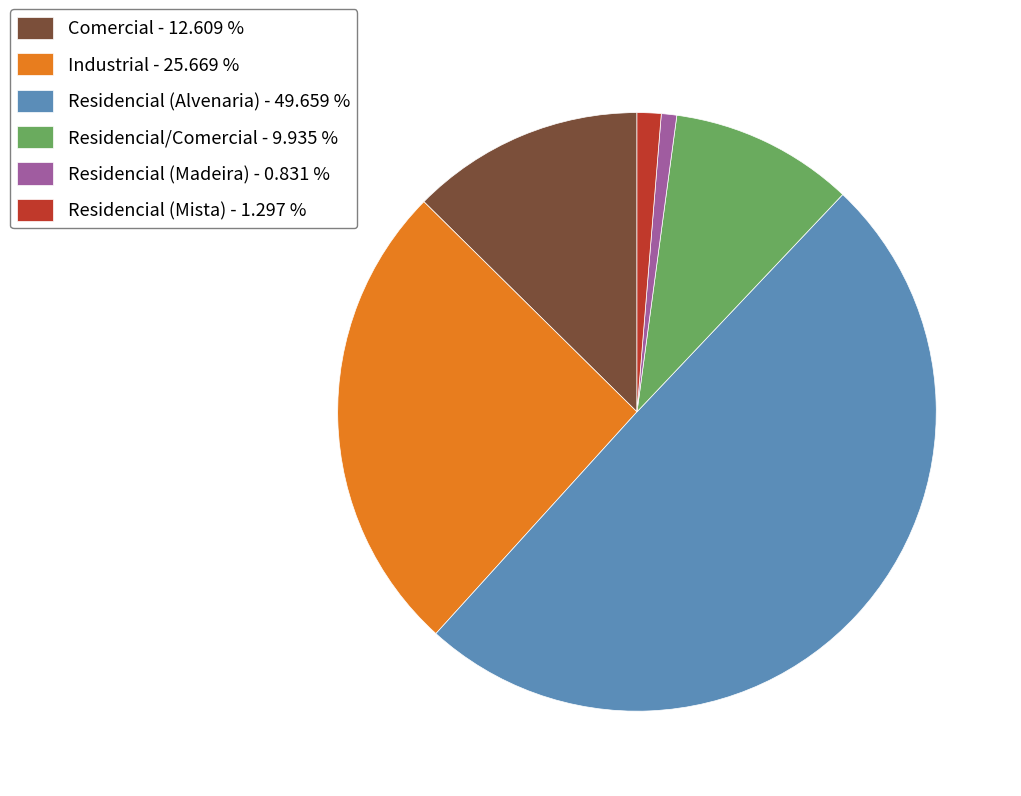

What is the largest slice in the pie chart?

Residencial (Alvenaria)